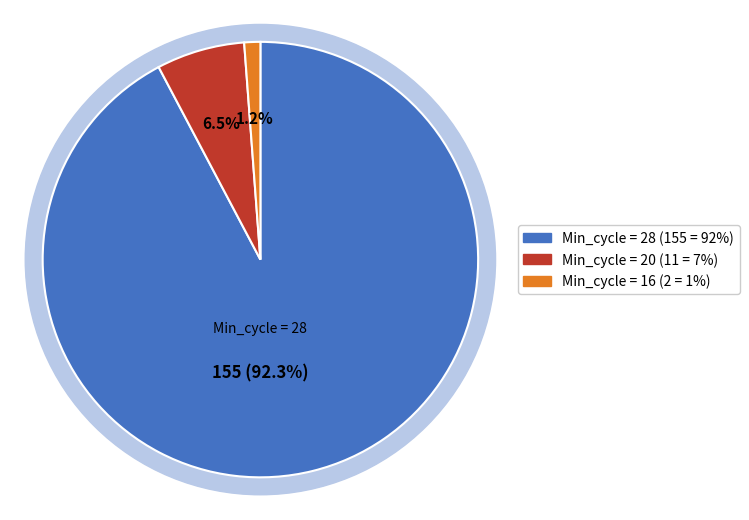

The Min_cycle=28 slice represents 39% of the pie. True or false?

False